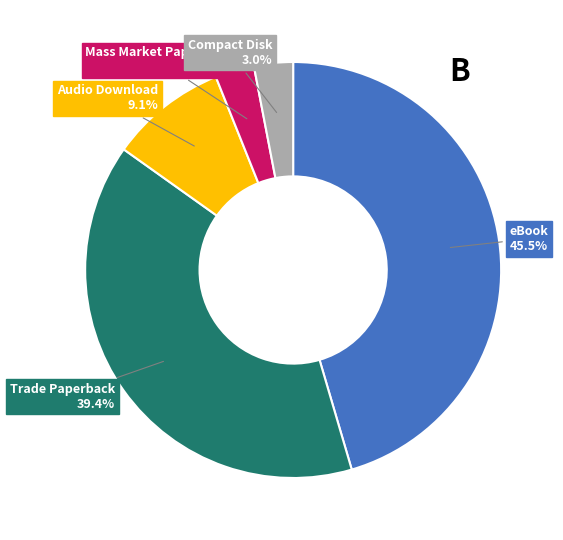

What portion of the pie excludes Trade Paperback?

60.6%